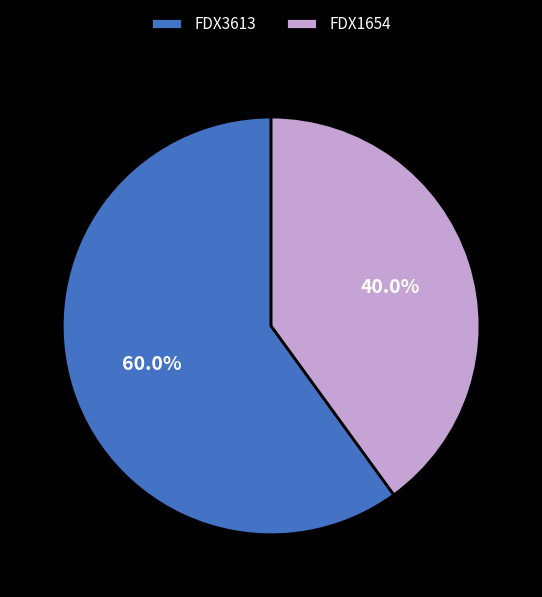

True or false: FDX1654 accounts for 32% of the total.

False